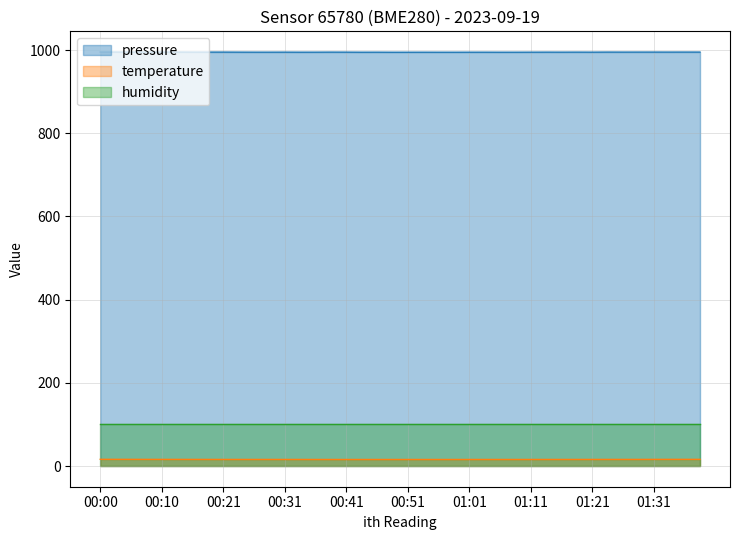

True or false: temperature and pressure cross at least once.

False